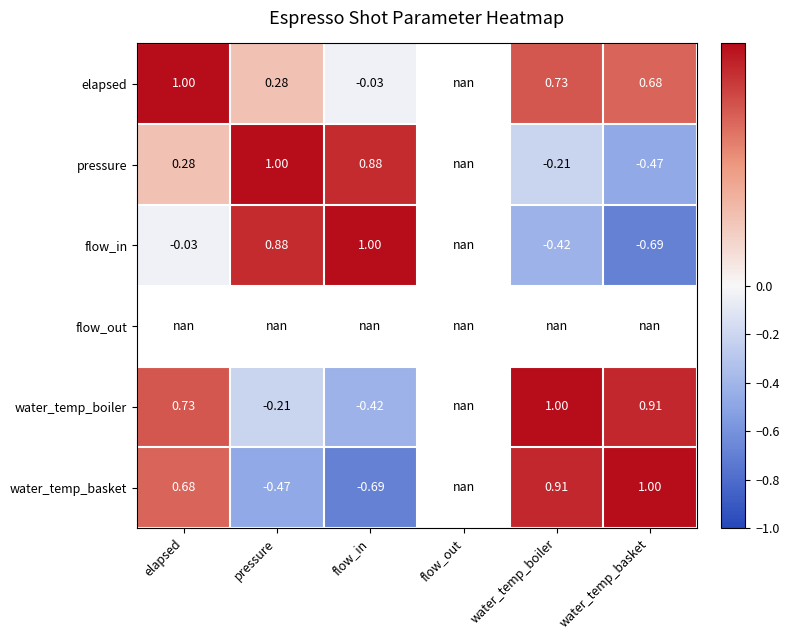

Is the value of water_temp_basket at water_temp_basket greater than the value of flow_in at water_temp_boiler?

Yes